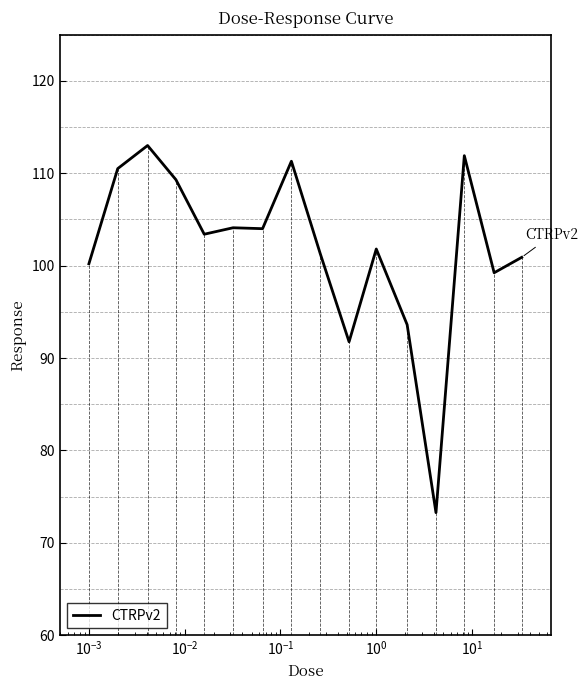

What is the minimum value shown in the chart?

73.3